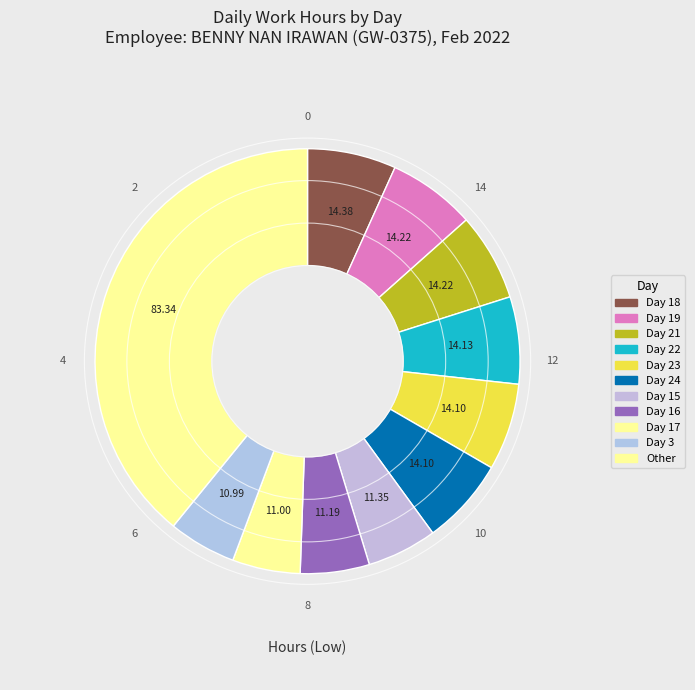

Count the number of slices in the pie.

11